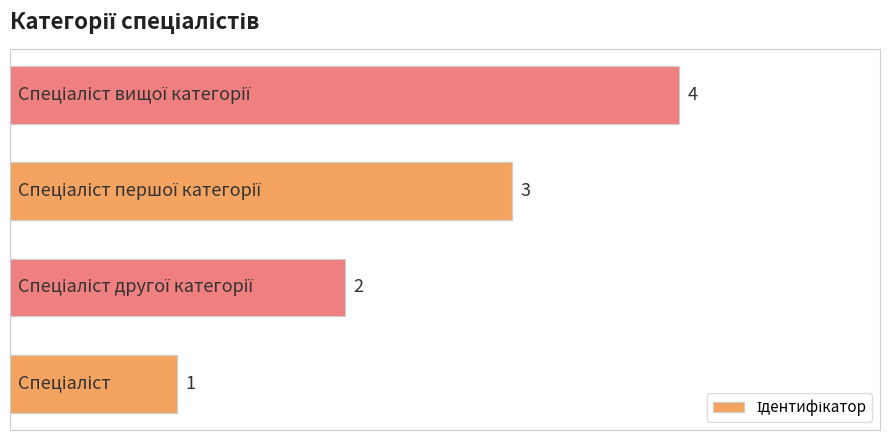

What is the sum of all values?

10